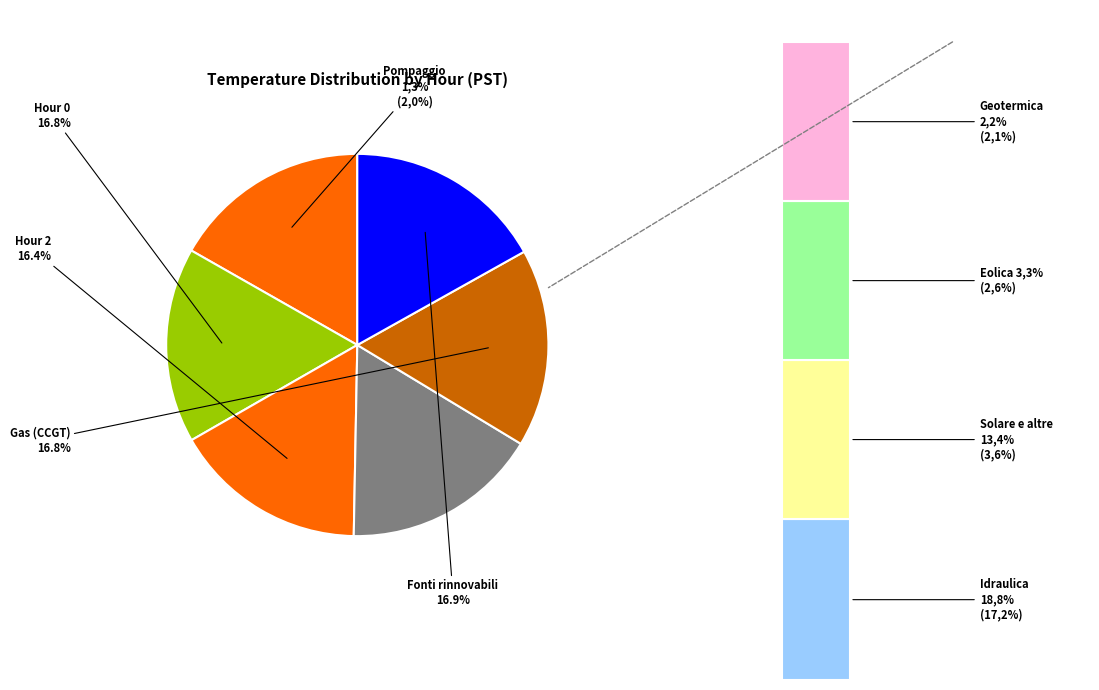

Is it true that Hour 0 is 17% of the pie?

True